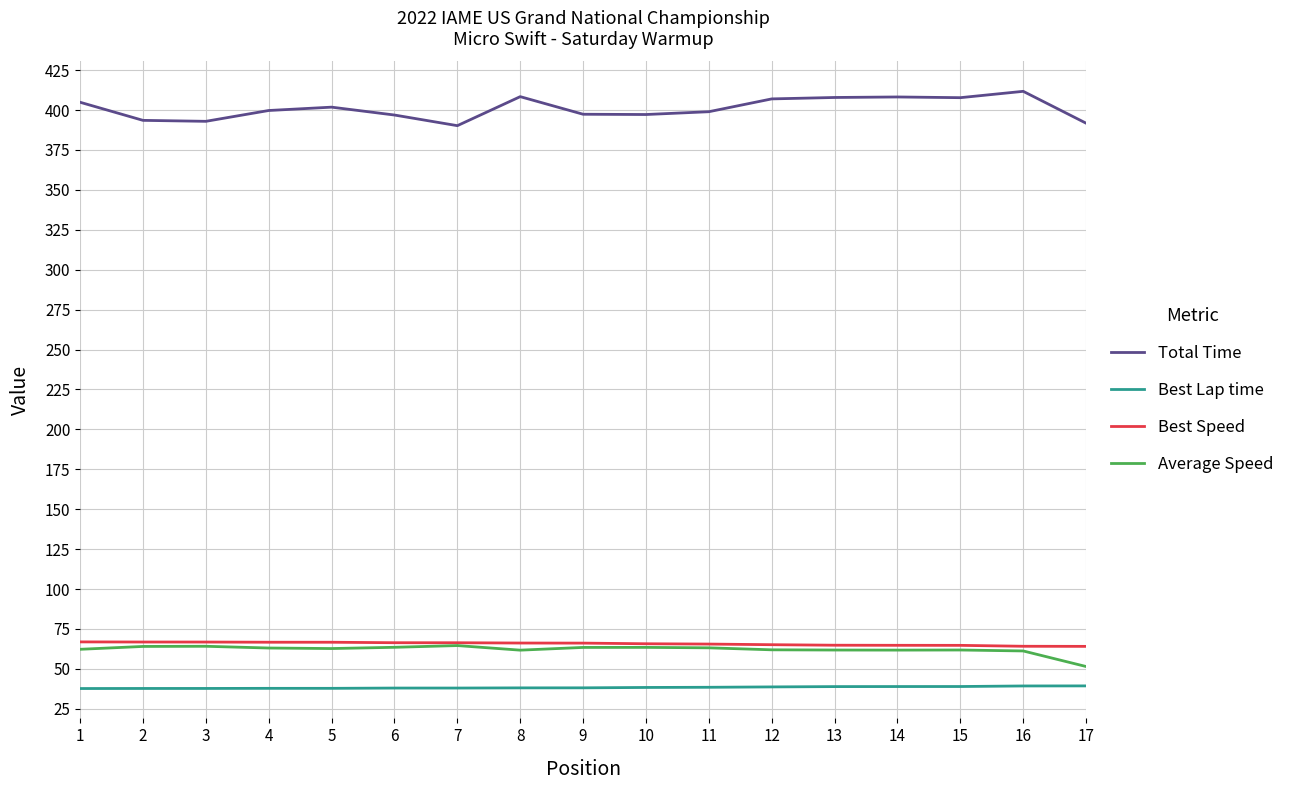

Does the chart display data point markers on the line(s)?

No